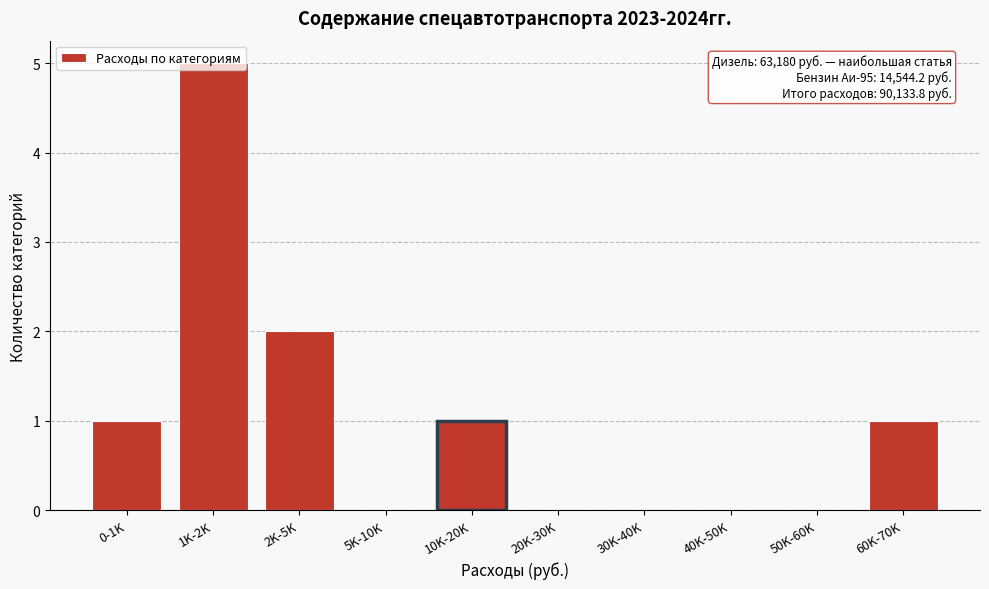

True or false: the data shows 0 at 5K-10K.

True